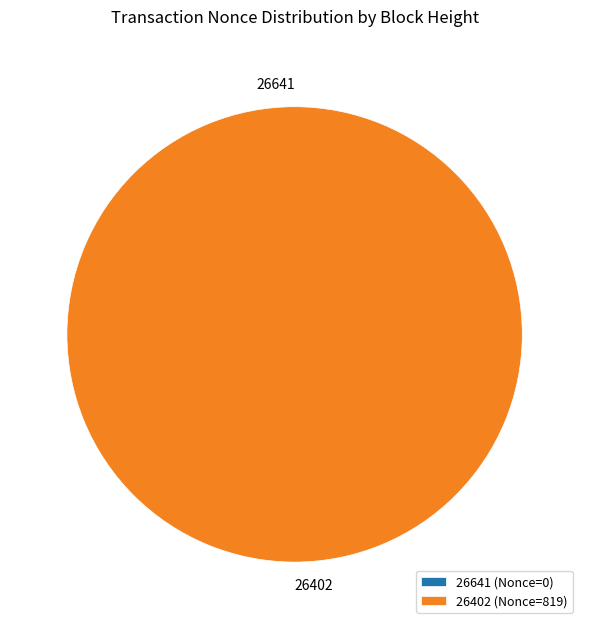

Do 26641 and 26402 together represent more than half of the pie?

Yes